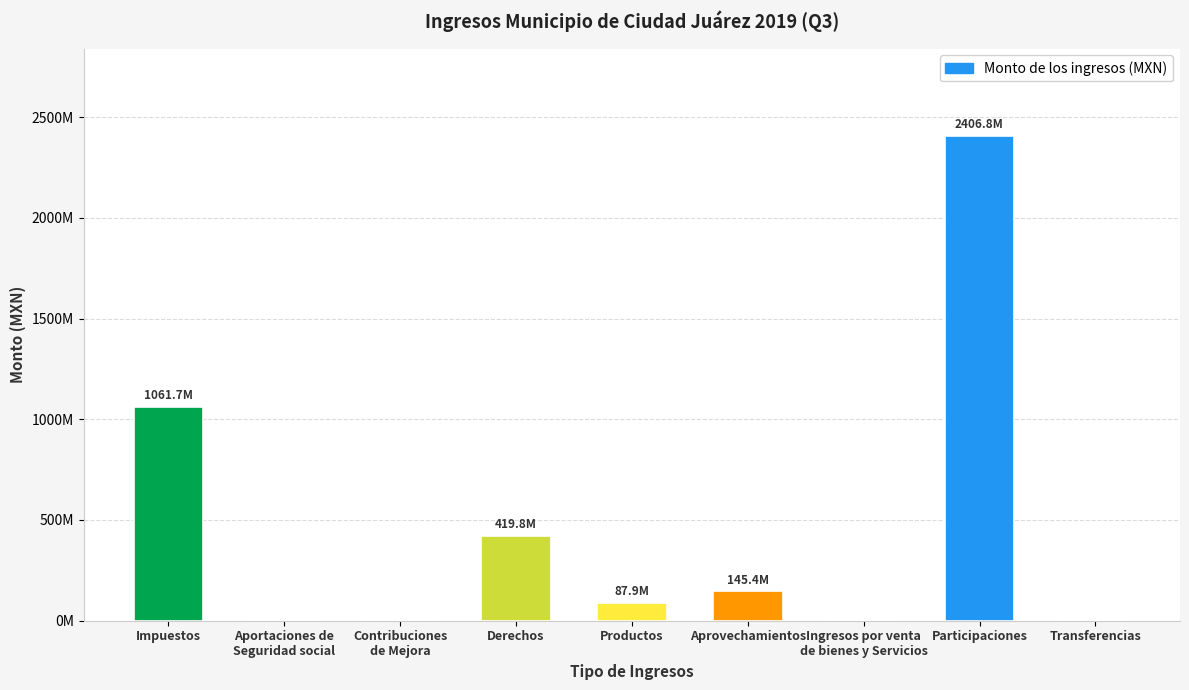

Are the bars horizontal?

No